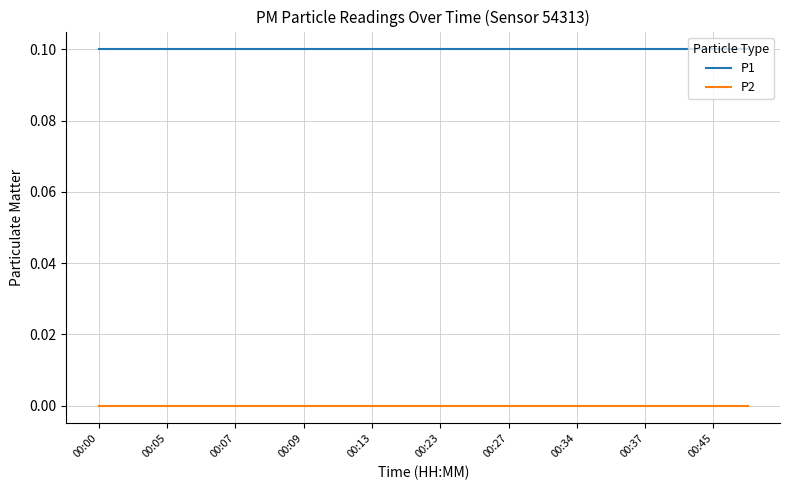

Which series has the largest total across all categories?

P1